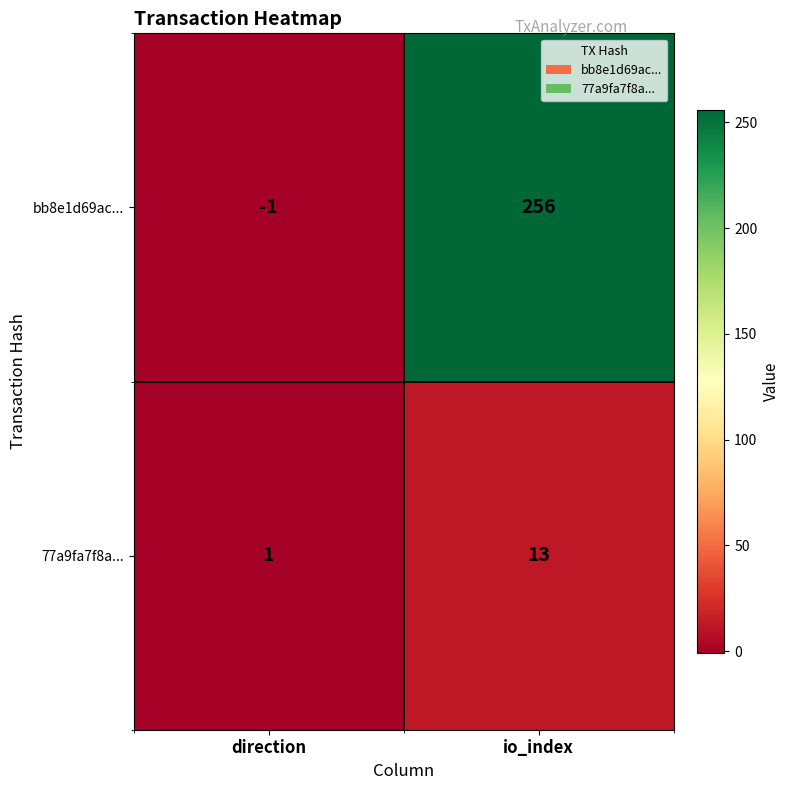

Which label corresponds to the largest value in the chart?

io_index